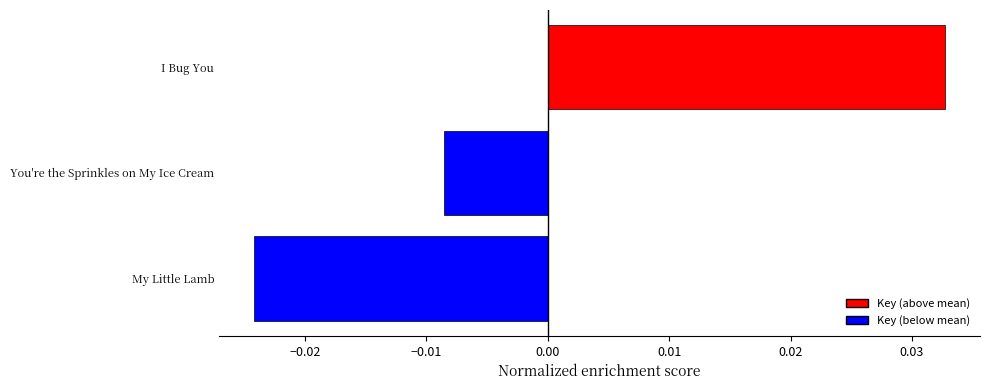

Which category has the lowest value across all series?

My Little Lamb